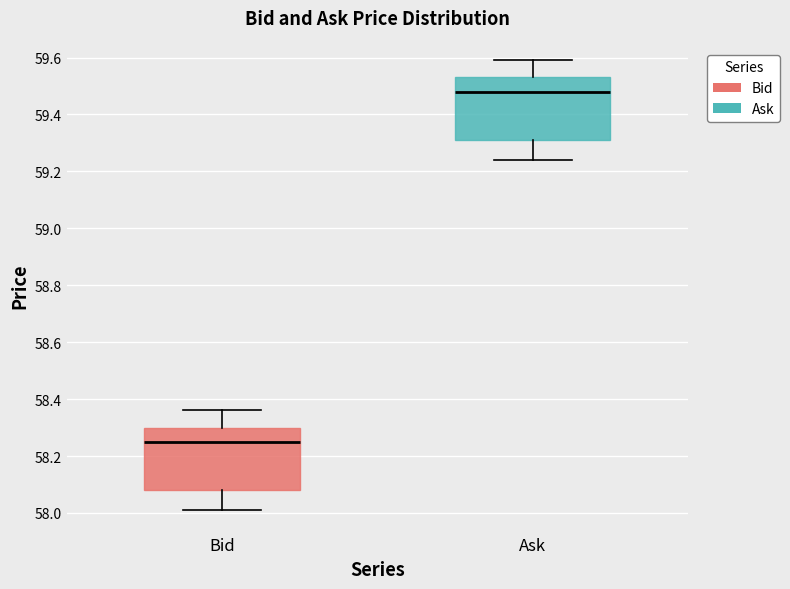

Which box has the highest median line?

Ask